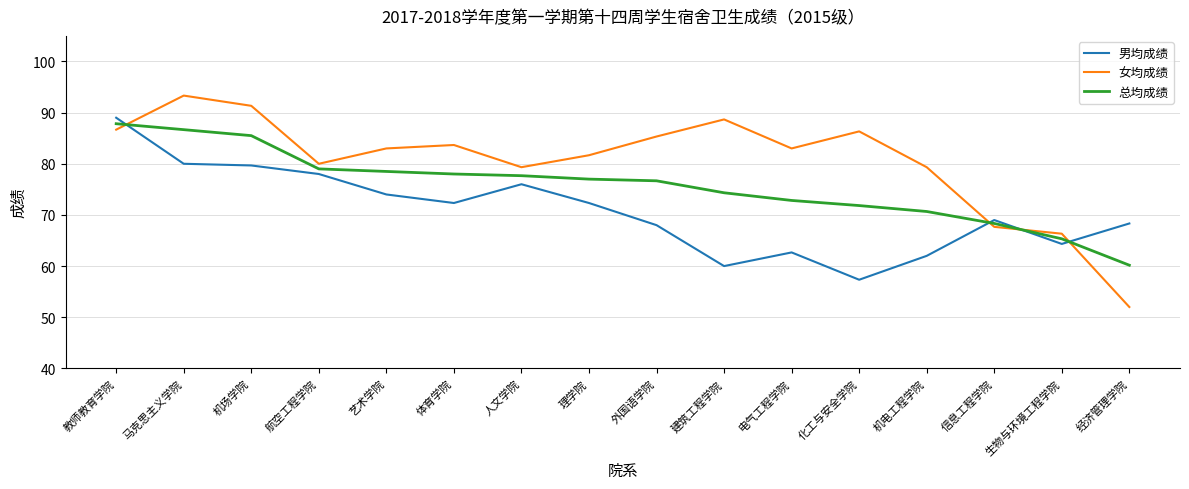

What position from the left is 人文学院?

7